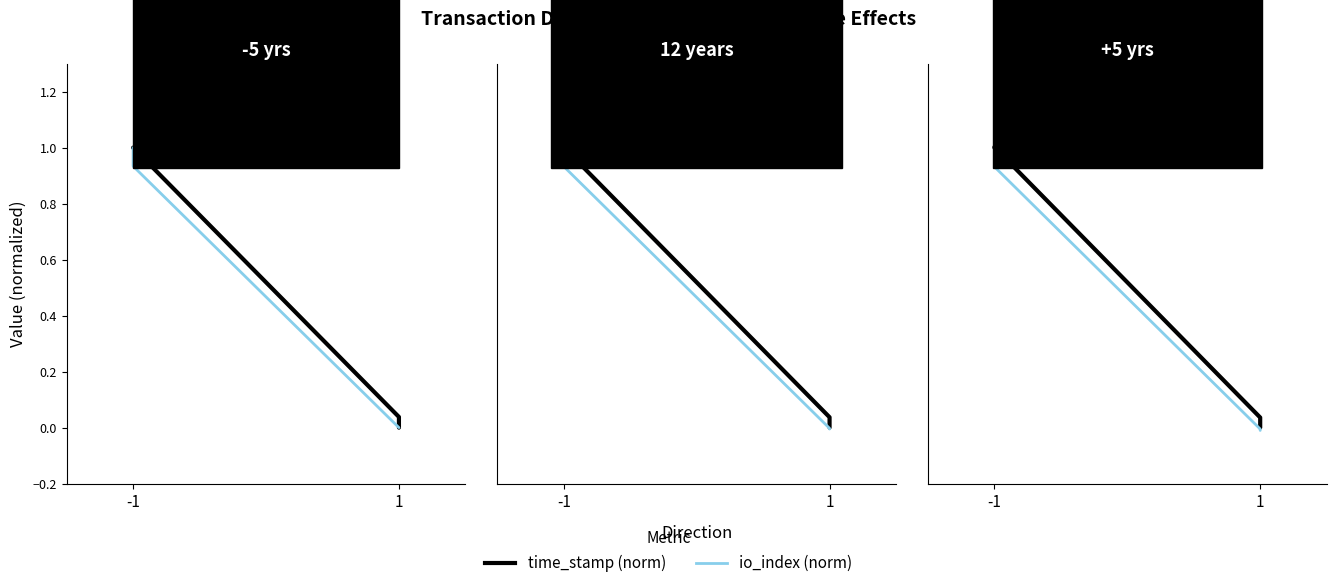

The value of time_stamp (norm) at -1 is 1.0. True or false?

True